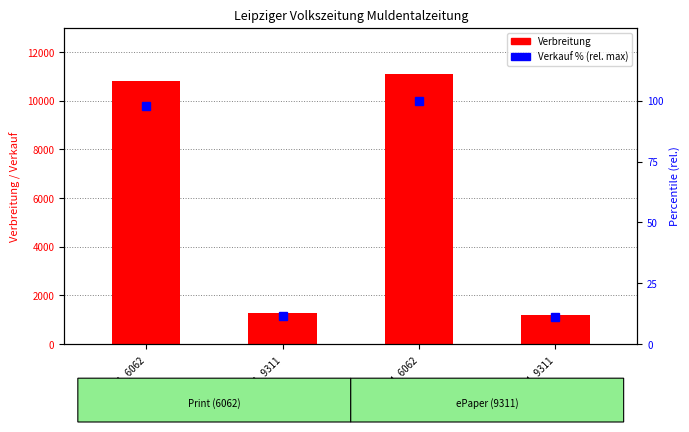

What is the approximate value of Verbreitung at 20234_6062?

11115.0